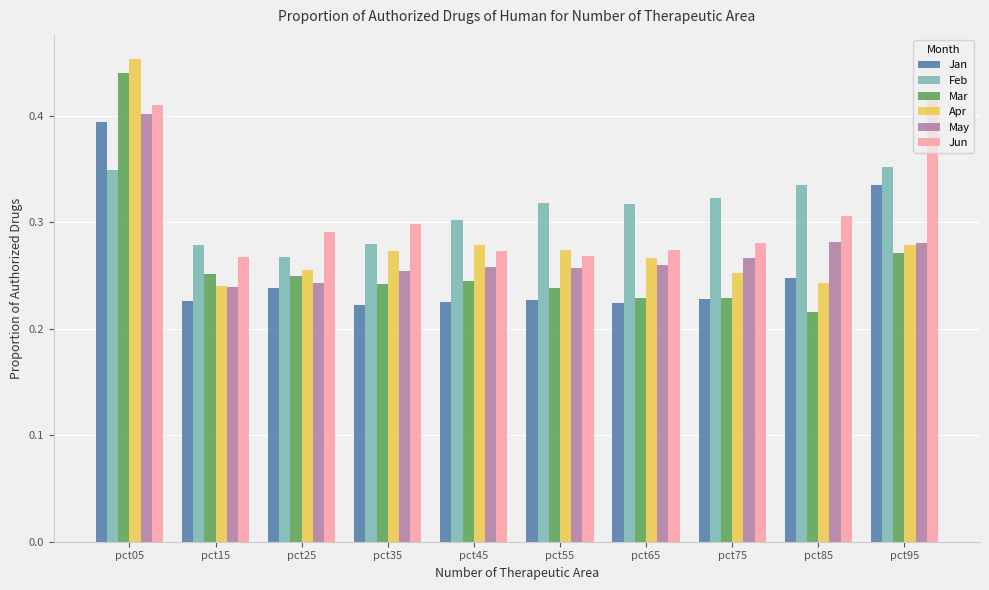

Are the bars horizontal?

No